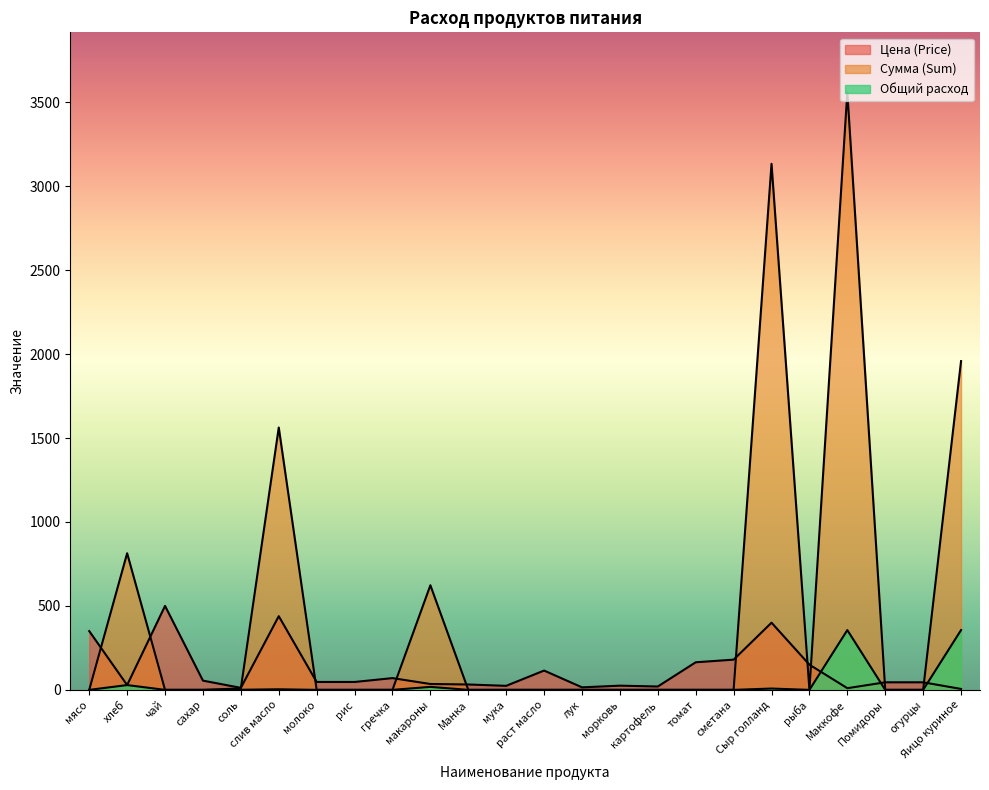

Which series has the largest total across all categories?

Сумма (Sum)